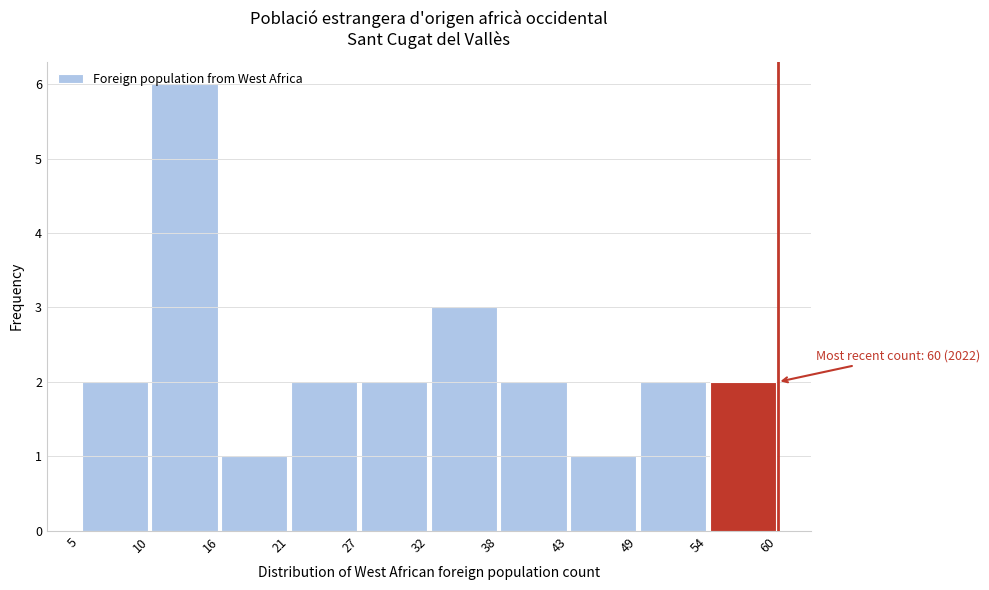

Which range on the x-axis has the tallest bar?

10 to 16